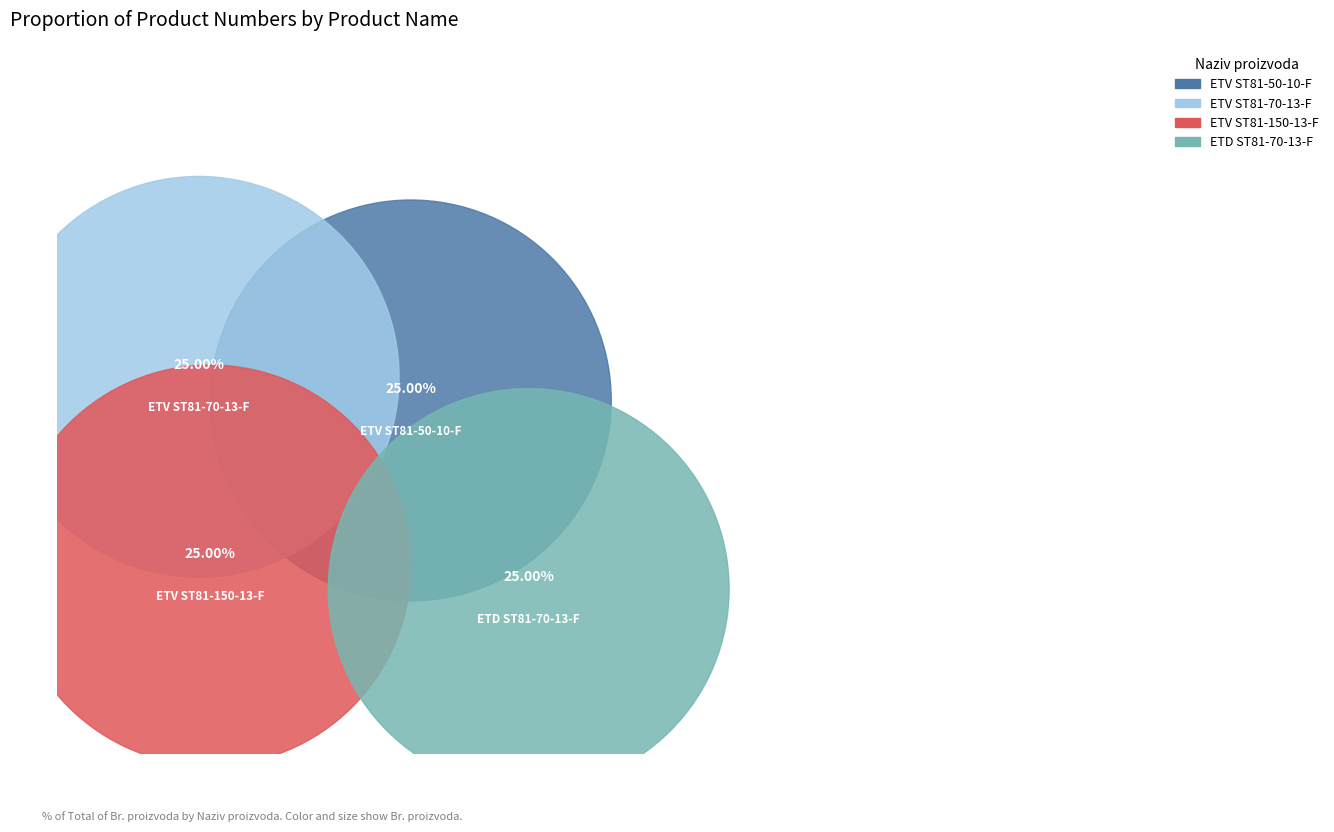

Which has a higher value, ETV ST81-50-10-F or ETD ST81-70-13-F?

ETD ST81-70-13-F